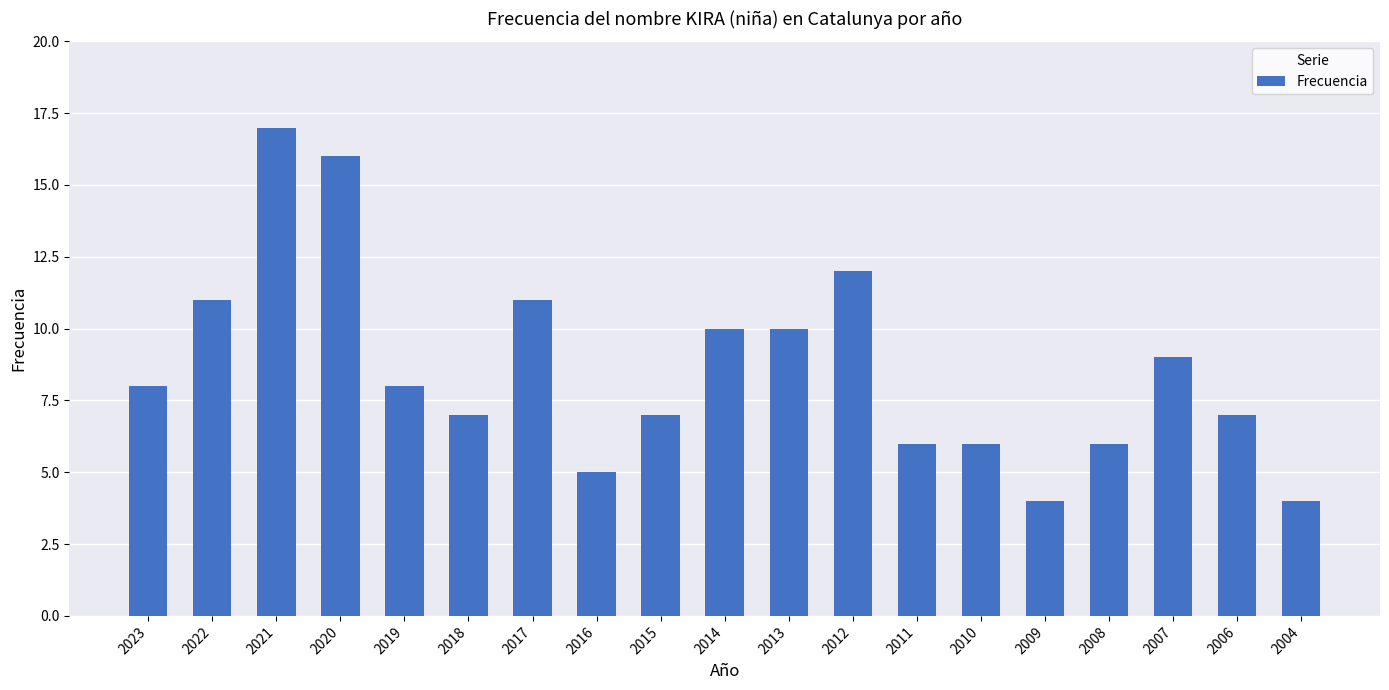

Count the number of categories in the chart.

19